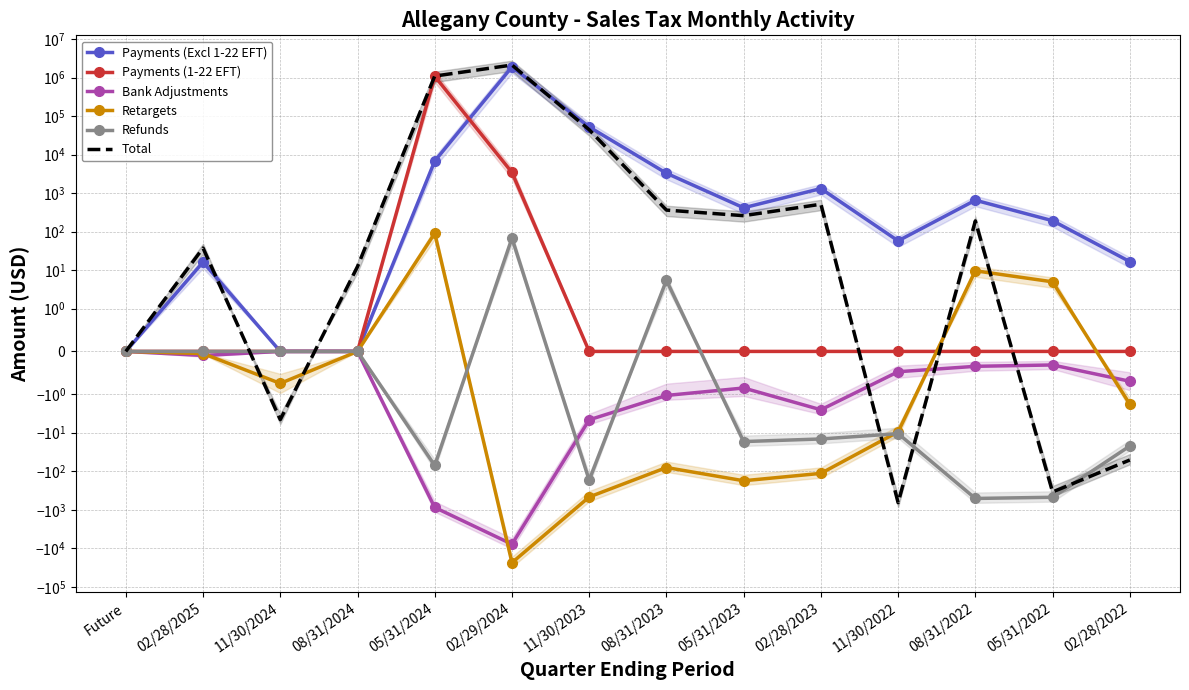

Which has a higher value, 05/31/2024 or 02/29/2024?

02/29/2024